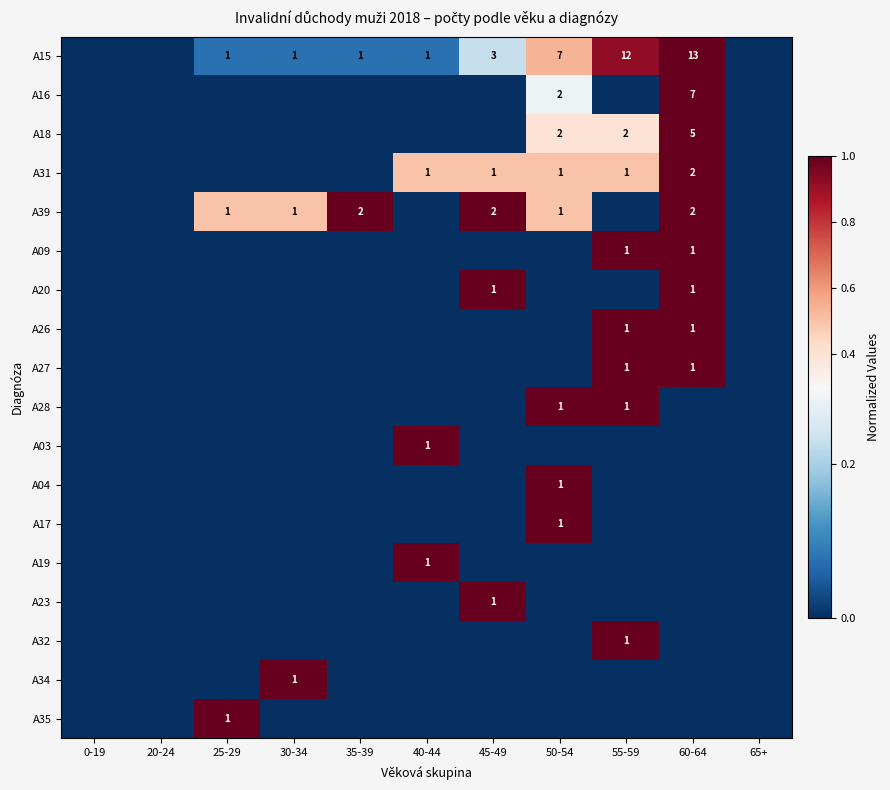

The value of A28 at 55-59 is 2. True or false?

False